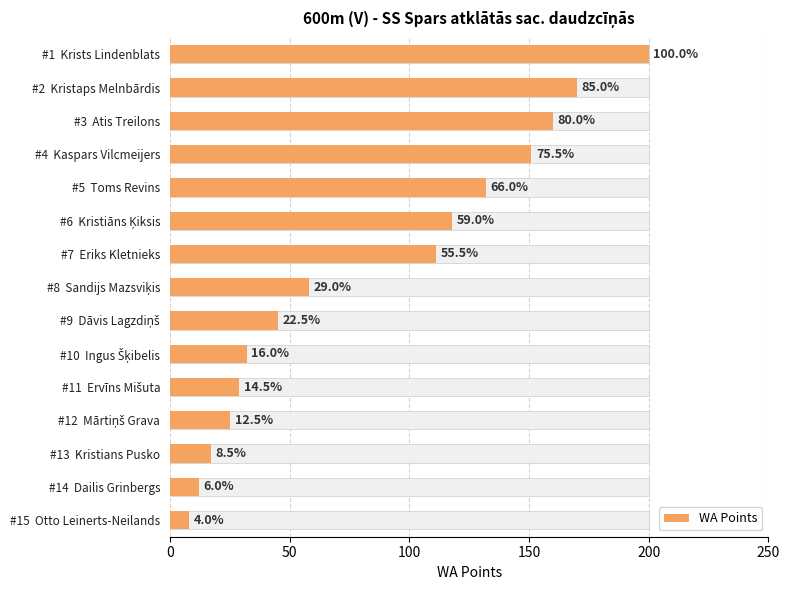

What is the greatest value displayed?

200